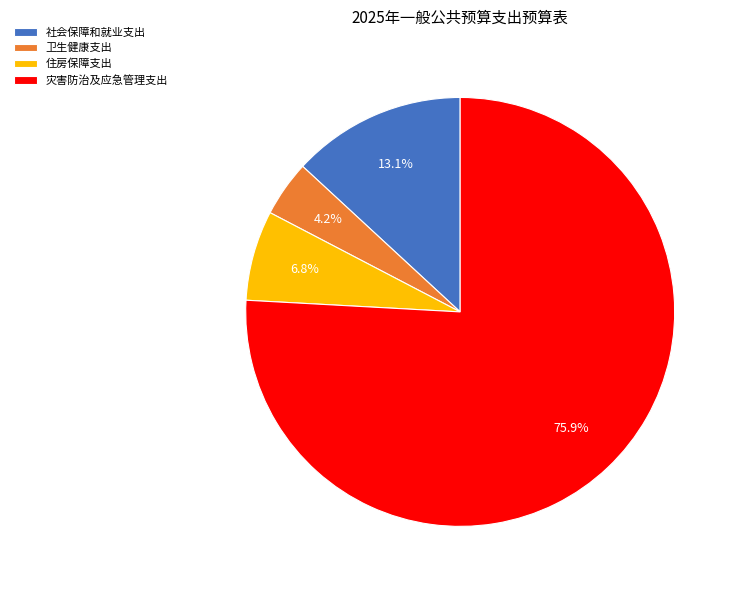

Is it true that 灾害防治及应急管理支出 is 63% of the pie?

False